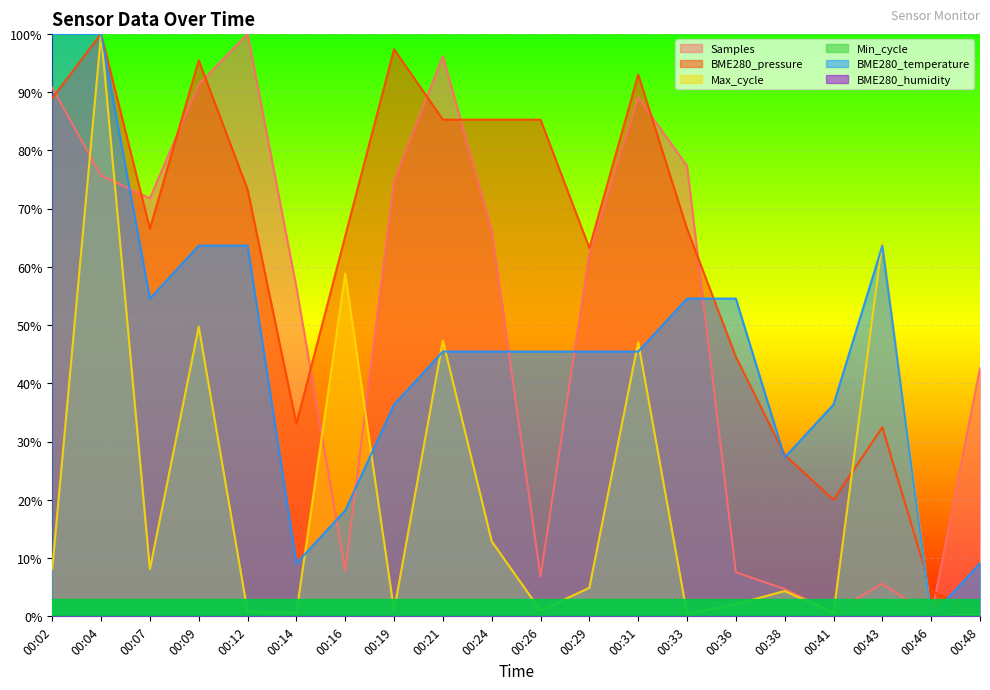

What is the greatest value displayed?

1.0